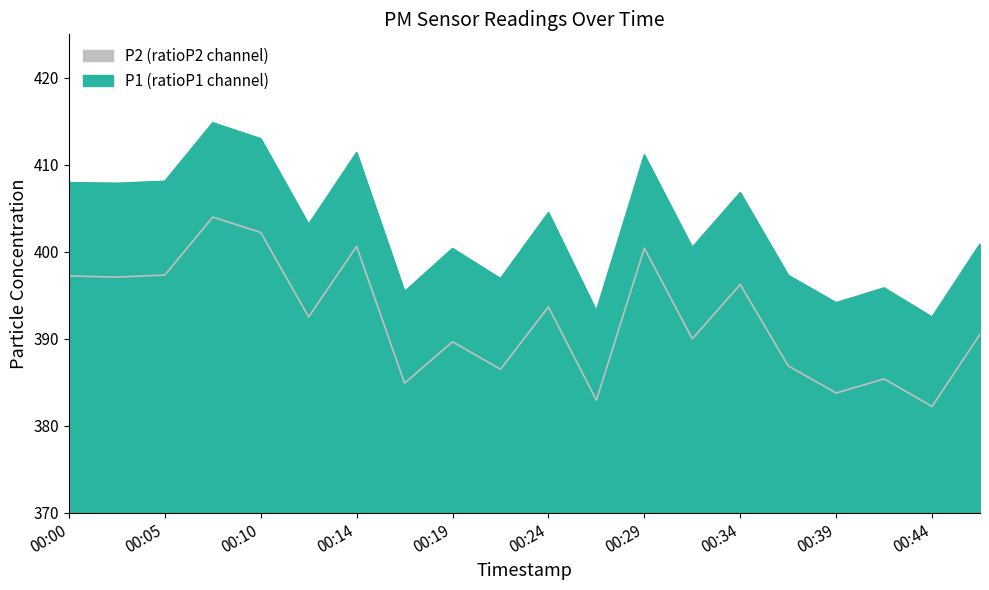

What is the value of the P2 point at the 6th from the left?

392.5